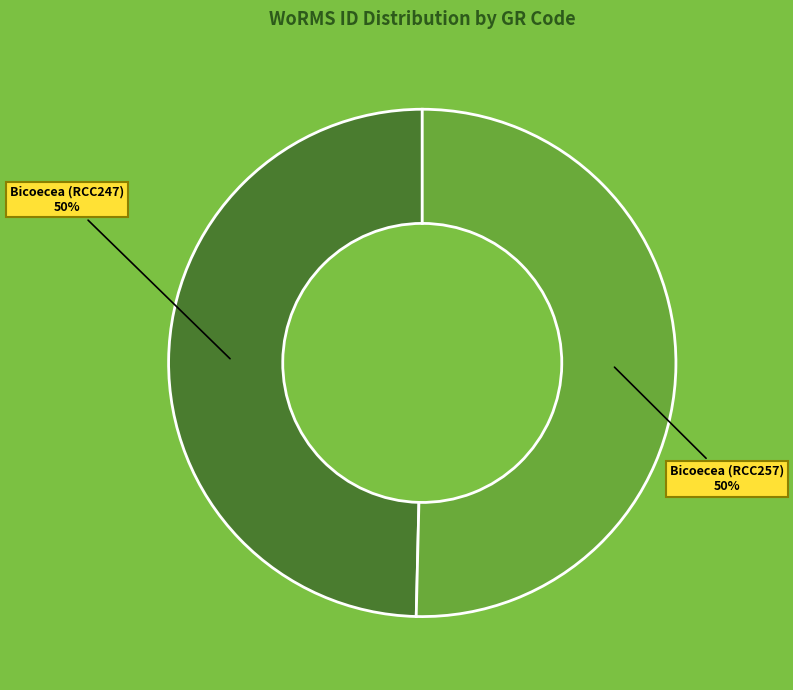

Approximately how many times larger is the value at Bicoecea (RCC257) compared to Bicoecea (RCC247)?

1.0